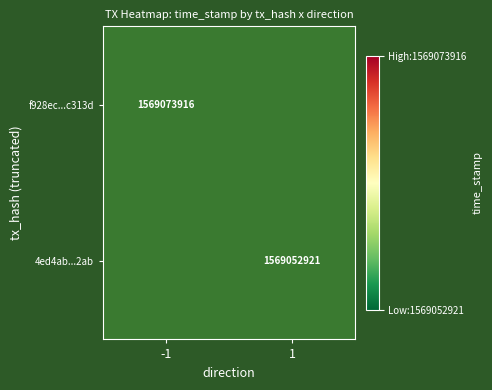

The 4ed4ab...2ab series shows 2507991682.2 at 1. True or false?

False